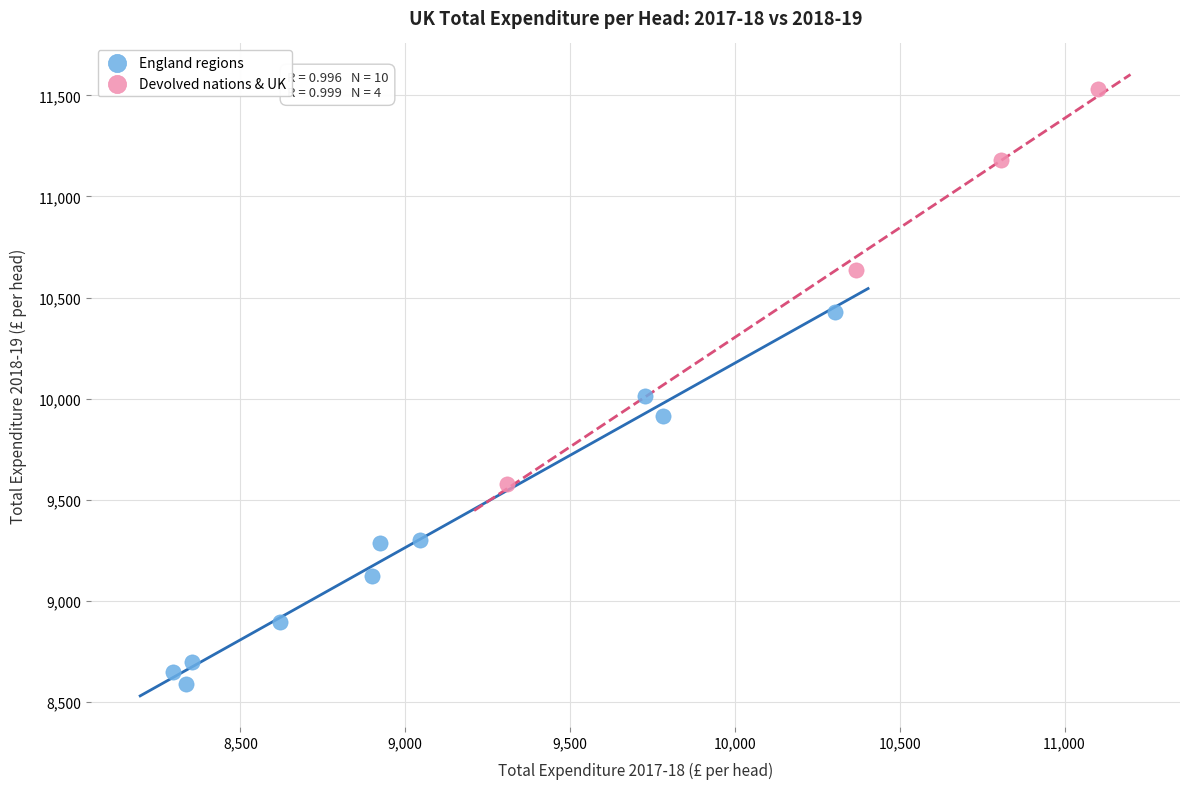

Which series contains the highest Y value?

Devolved nations & UK